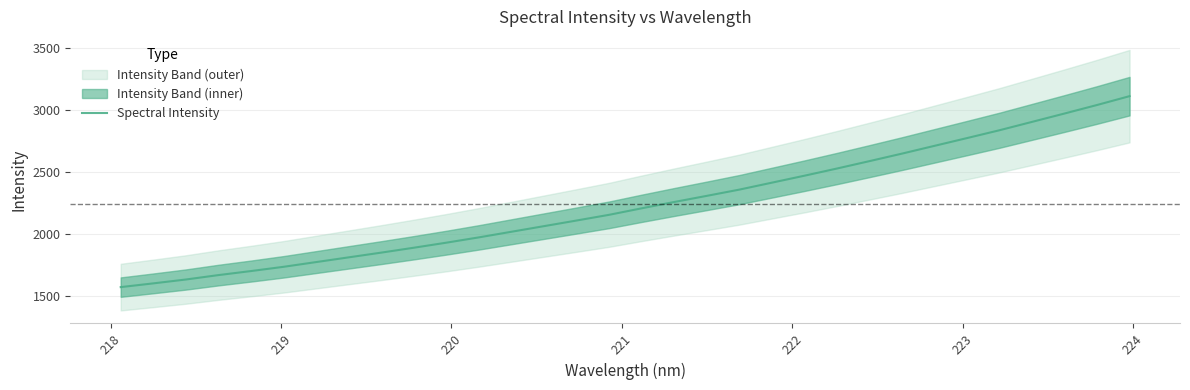

What is the difference between the second highest and minimum values?

1469.4